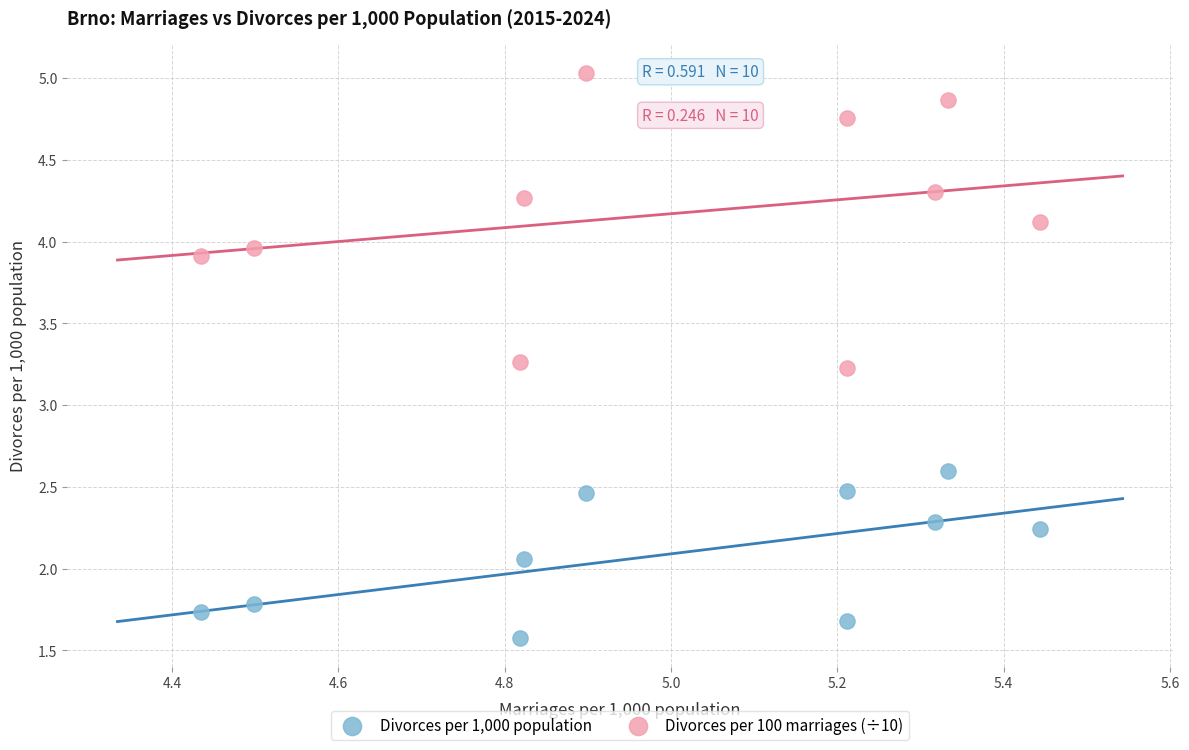

Across all data points, what is the range of X values (max minus min)?

1.0